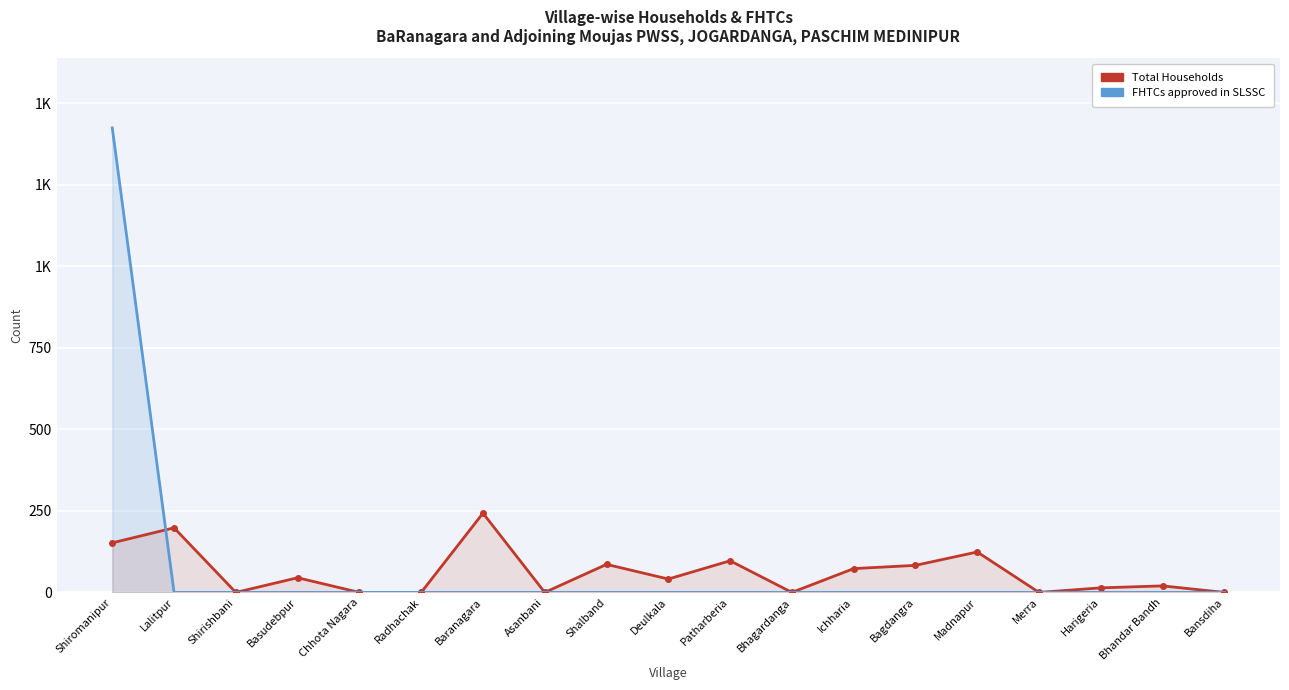

Which series has the largest total across all categories?

FHTCs approved in SLSSC